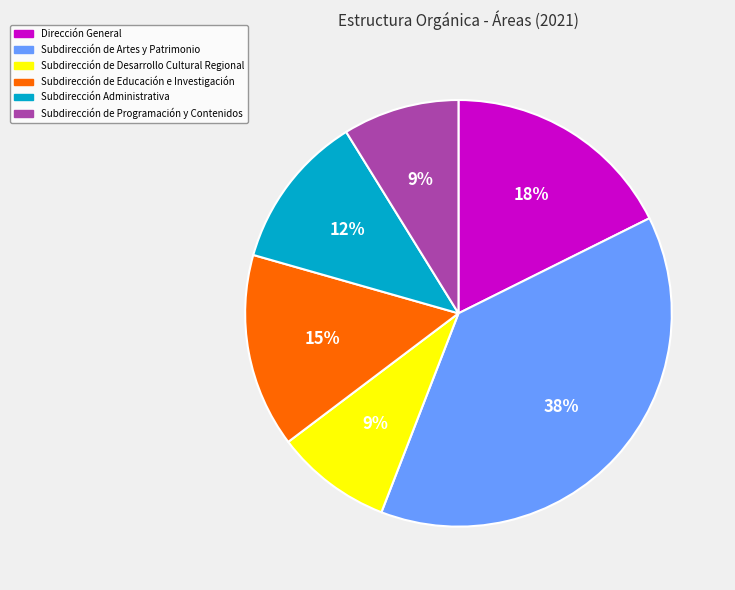

Is it true that Subdirección Administrativa is 12% of the pie?

True